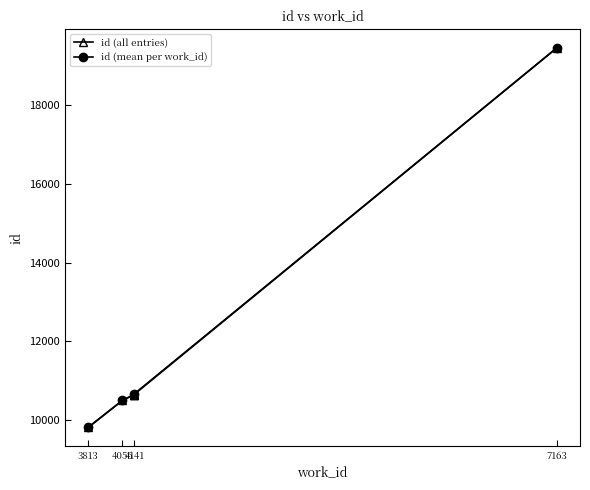

Which category has the highest value across all series?

7163